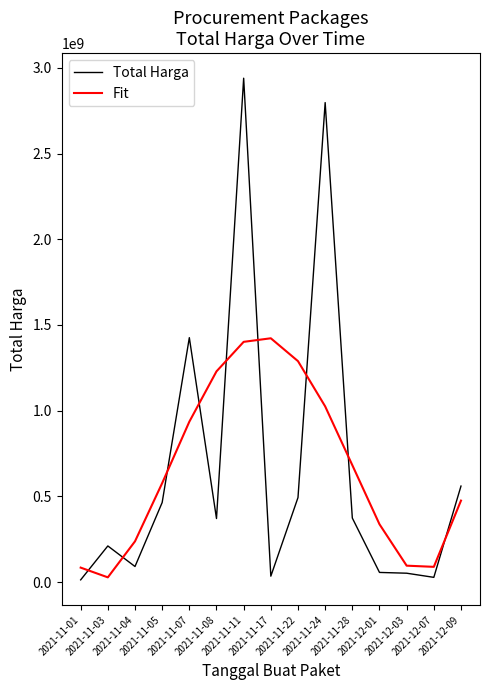

How many distinct data groups are displayed?

2